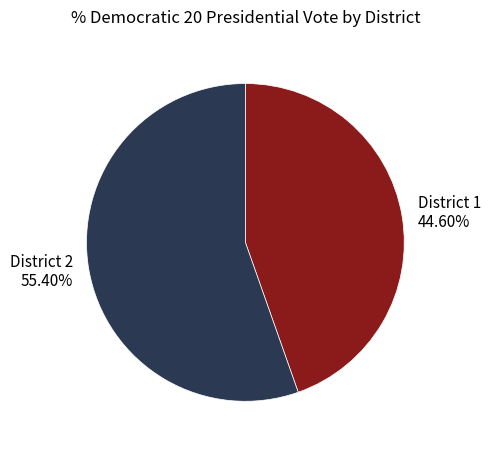

Which slice is the smallest?

District 1